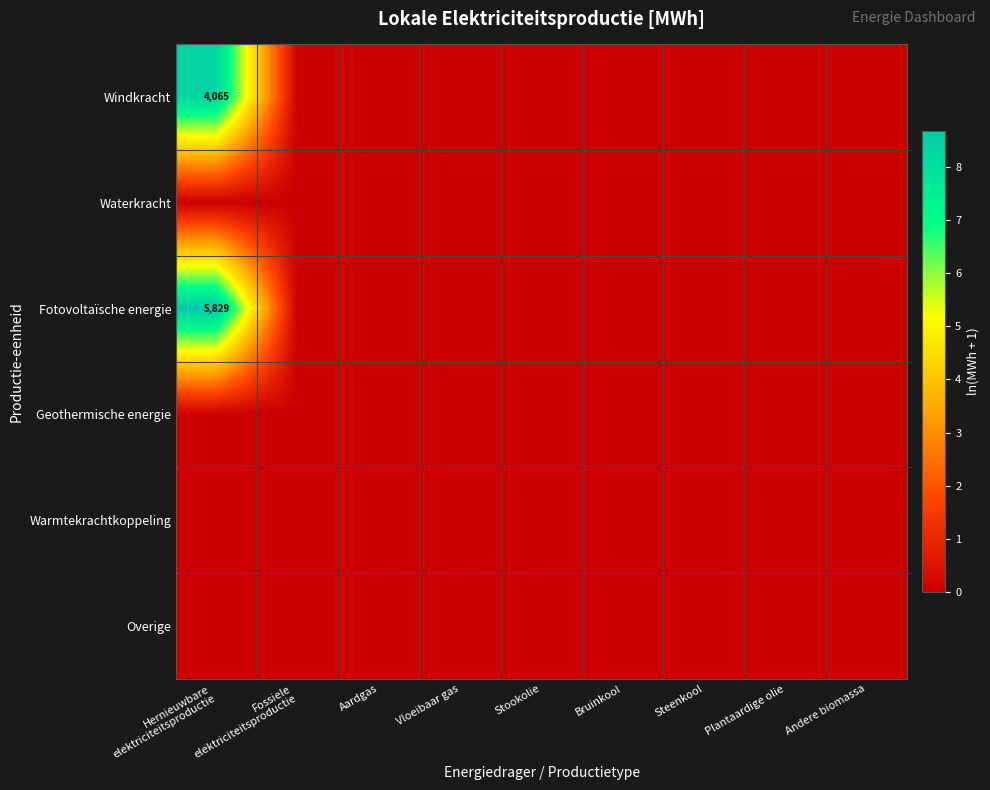

Where is Overige nearest to the value 0?

Hernieuwbare elektriciteitsproductie